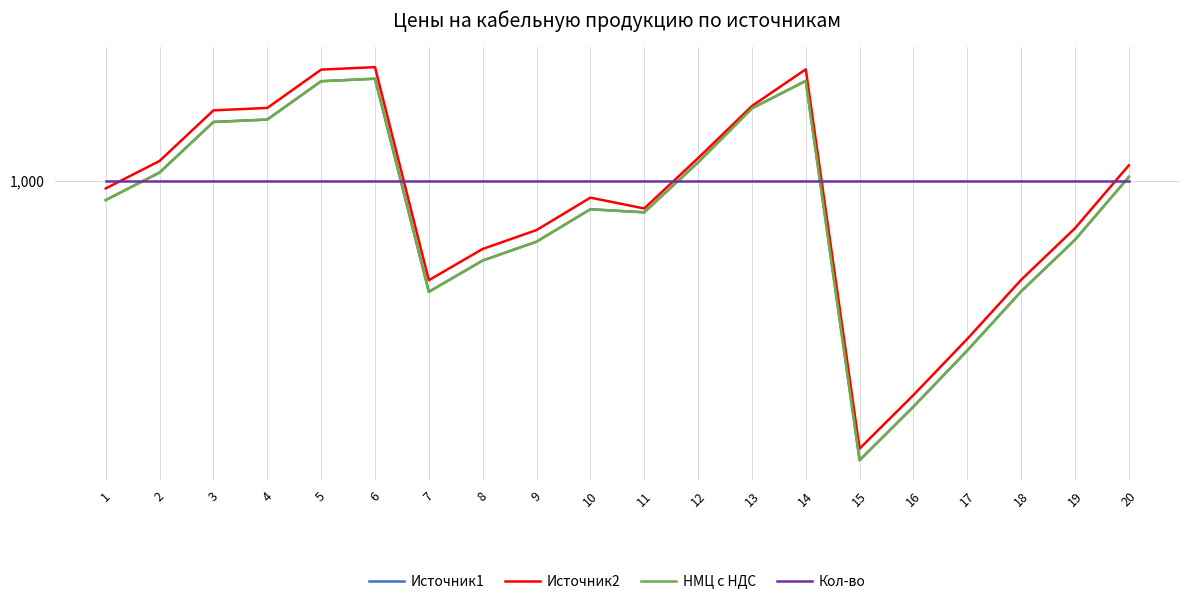

True or false: НМЦ с НДС and Источник2 cross at least once.

False